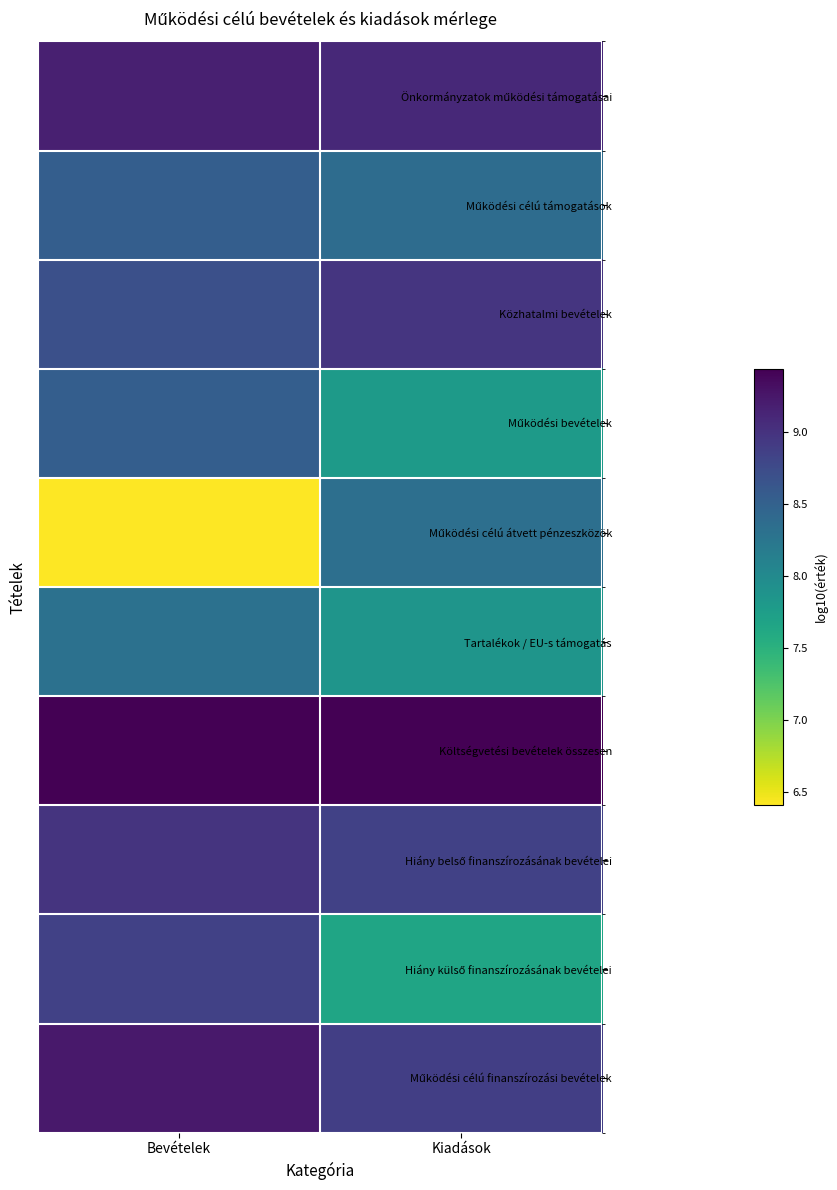

What is the total value across all series at Bevételek?

86.1